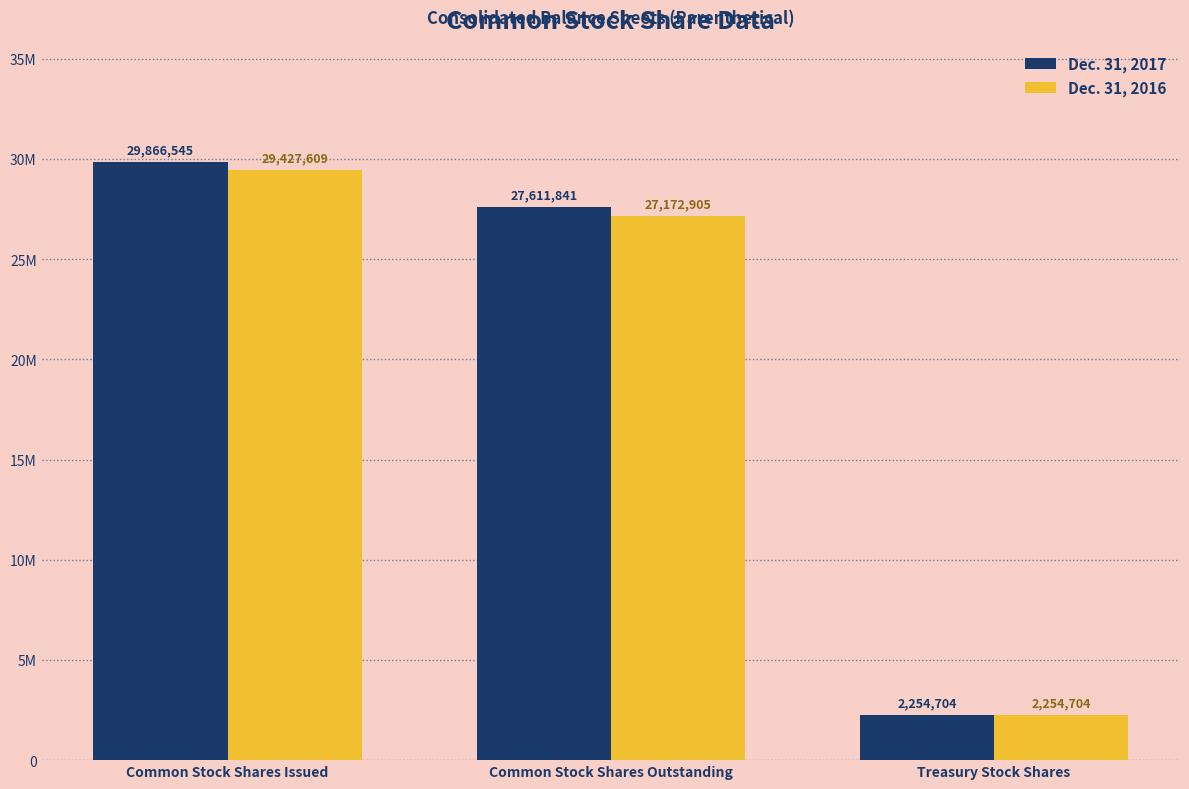

Reading left to right, transcribe all the data shown in this chart.

Dec. 31, 2017: Common Stock Shares Issued=29866545	Common Stock Shares Outstanding=27611841	Treasury Stock Shares=2254704
Dec. 31, 2016: Common Stock Shares Issued=29427609	Common Stock Shares Outstanding=27172905	Treasury Stock Shares=2254704